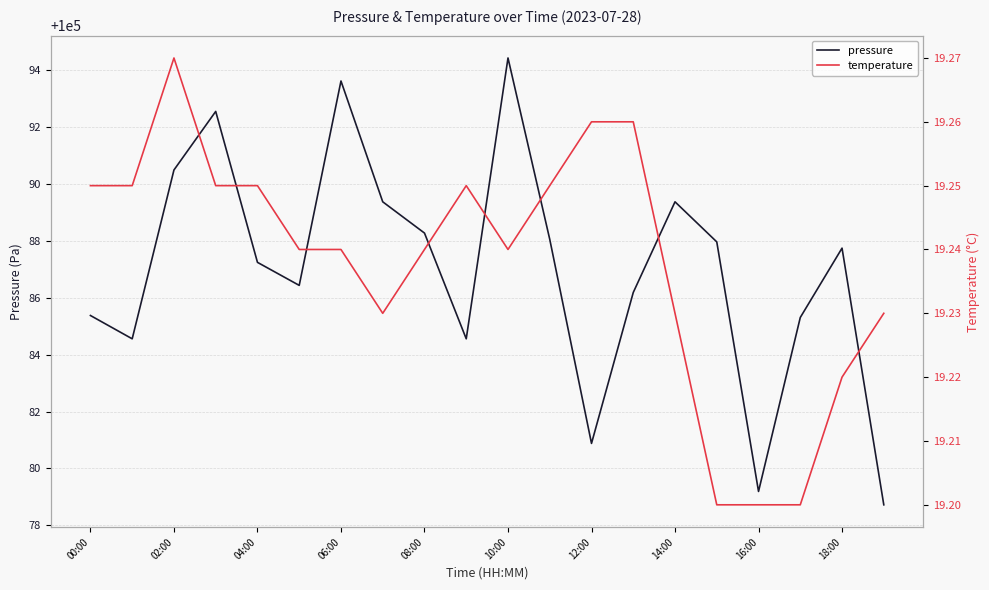

The value of pressure at 02:00 is 138719.0. True or false?

False